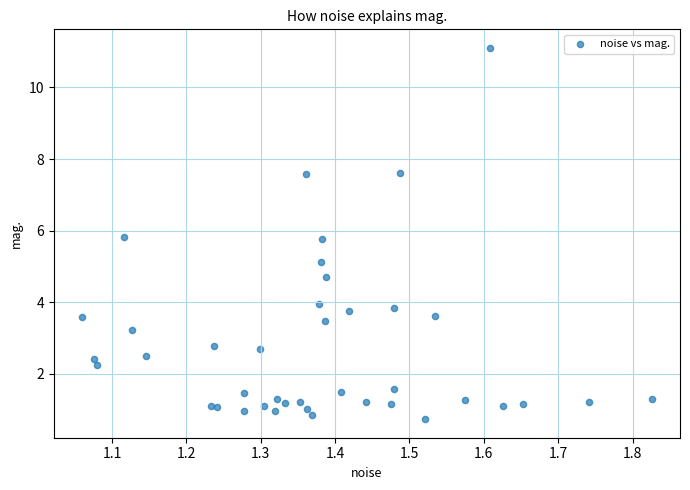

What Y value in the scatter plot is closest to 5?

5.1